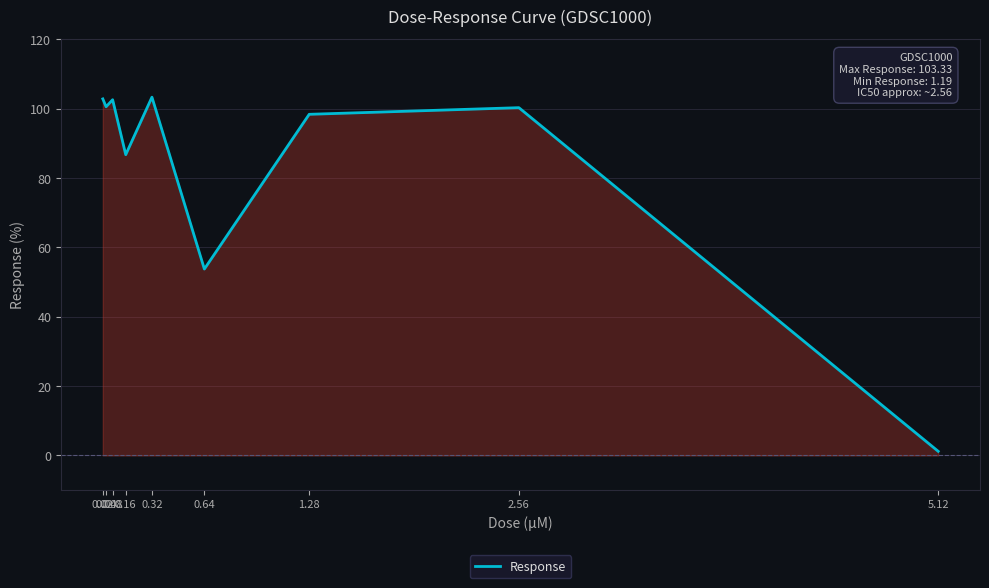

Reading right to left, extract all data points from this chart.

1.2	100.3	98.4	53.8	103.3	86.7	102.6	100.6	102.8